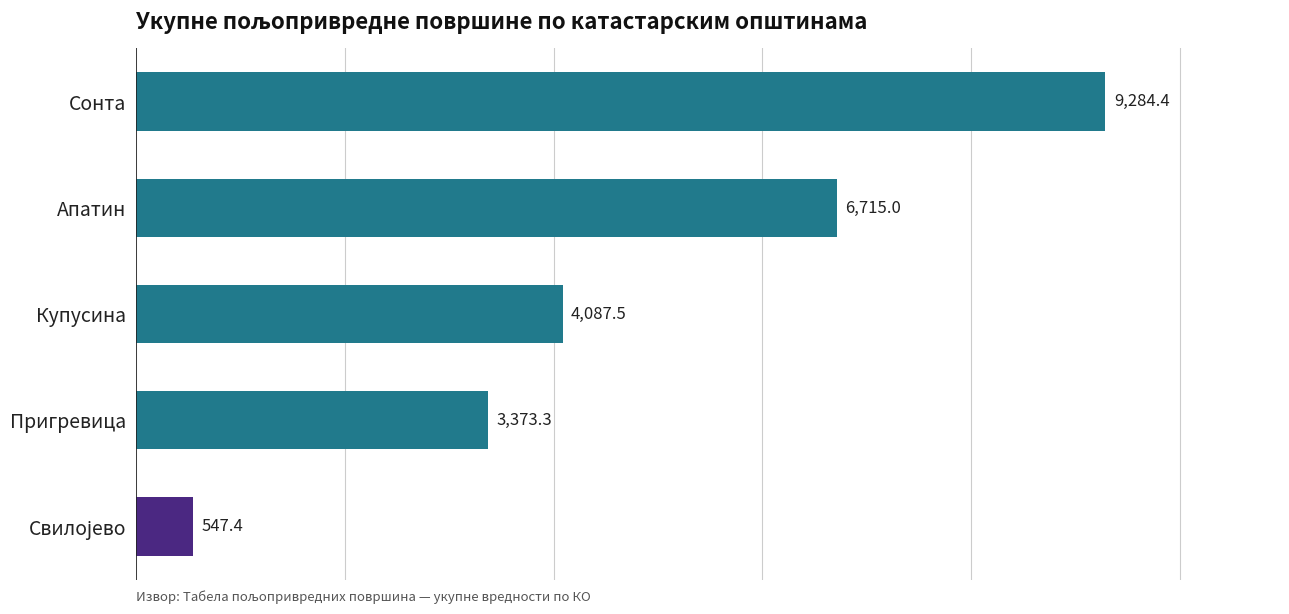

Are the bars horizontal?

Yes